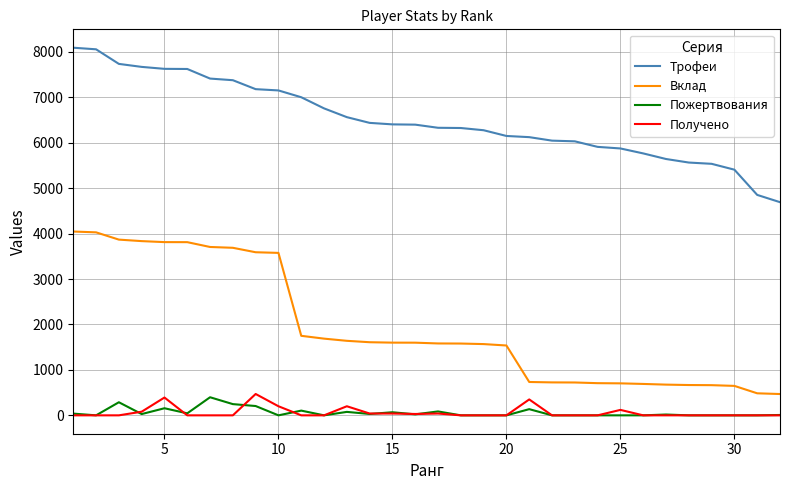

Does the chart display data point markers on the line(s)?

No